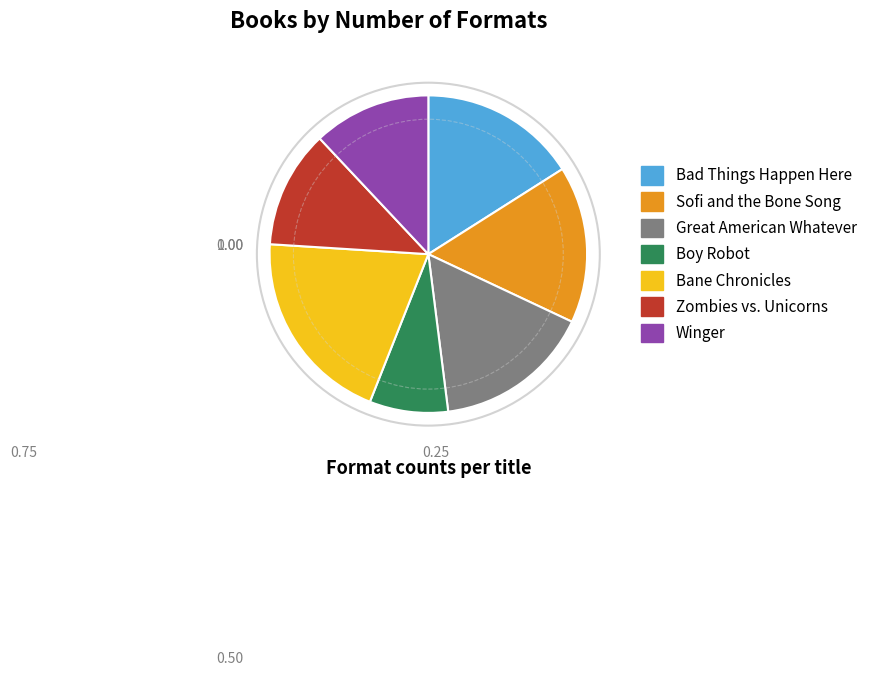

Which slice is the largest?

Bane Chronicles